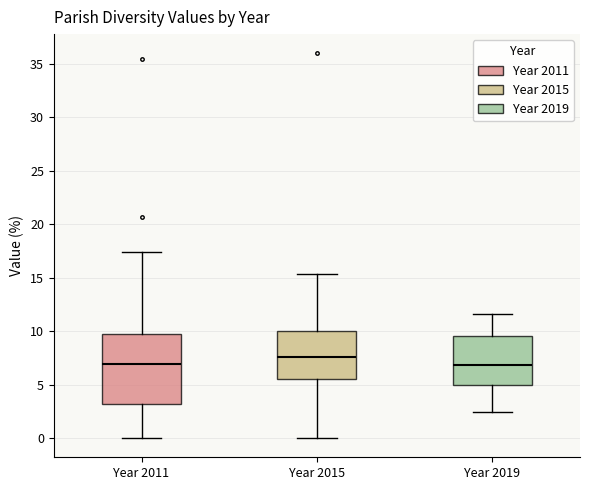

Reading left to right, transcribe this box plot: for each box, give where its median line is, the range the box spans, and where its two whiskers end, as read against the y-axis. The values are not printed on the chart, so give them approximately, as read against the axis.

Year 2011: median 7.0, box 3.0 to 9.5, whiskers 0.0 to 17.5
Year 2015: median 7.5, box 5.5 to 10.0, whiskers 0.0 to 15.5
Year 2019: median 7.0, box 5.0 to 9.5, whiskers 2.5 to 11.5